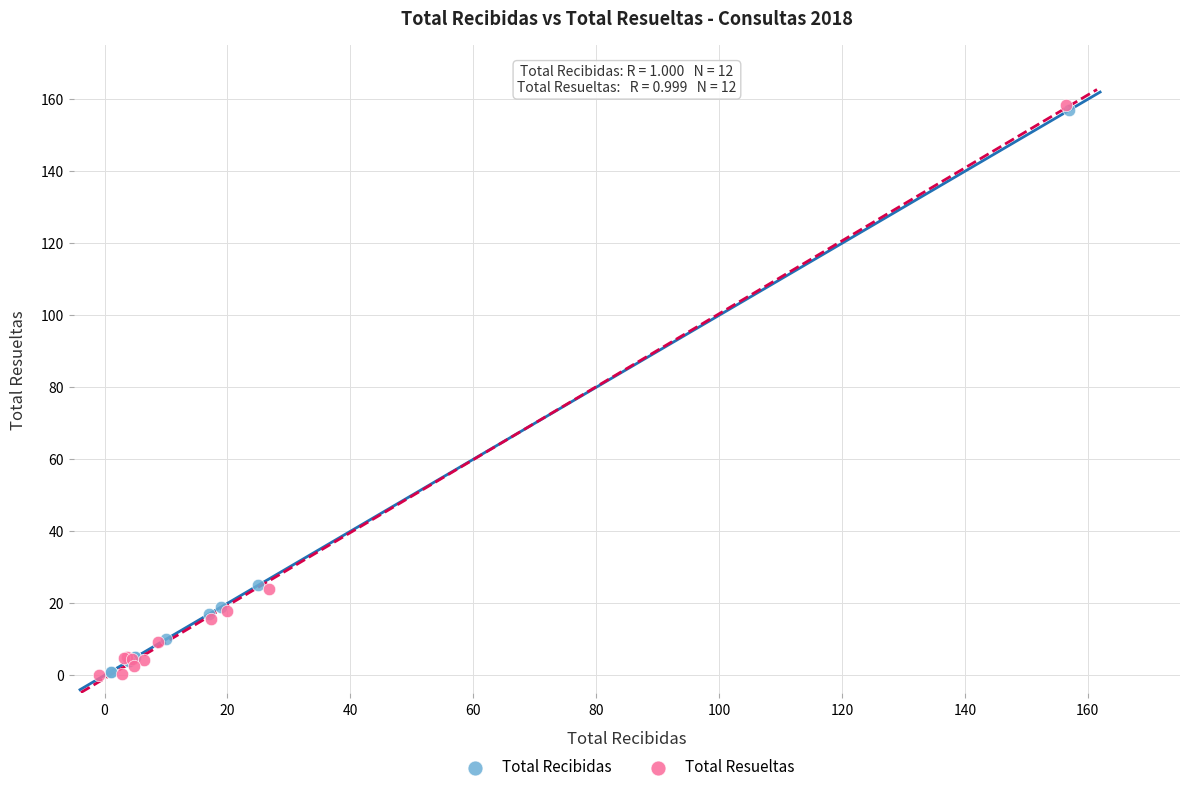

Which series has the widest spread of Y values?

Total Resueltas